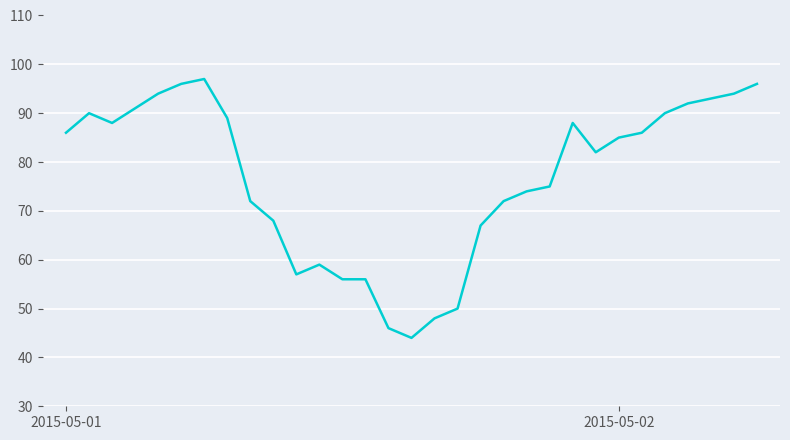

How many lines are shown in the chart?

1